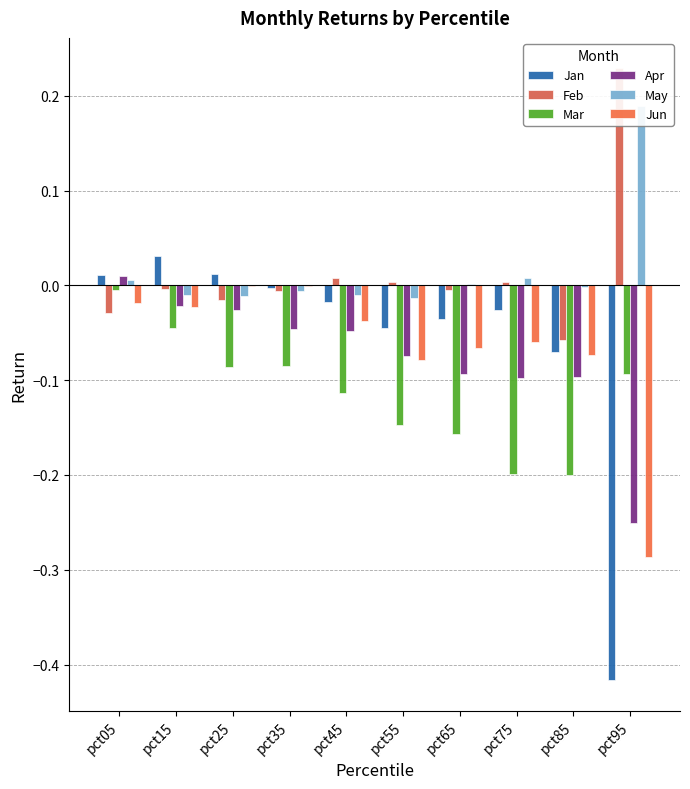

The value of Apr at pct95 is -0.4. True or false?

False